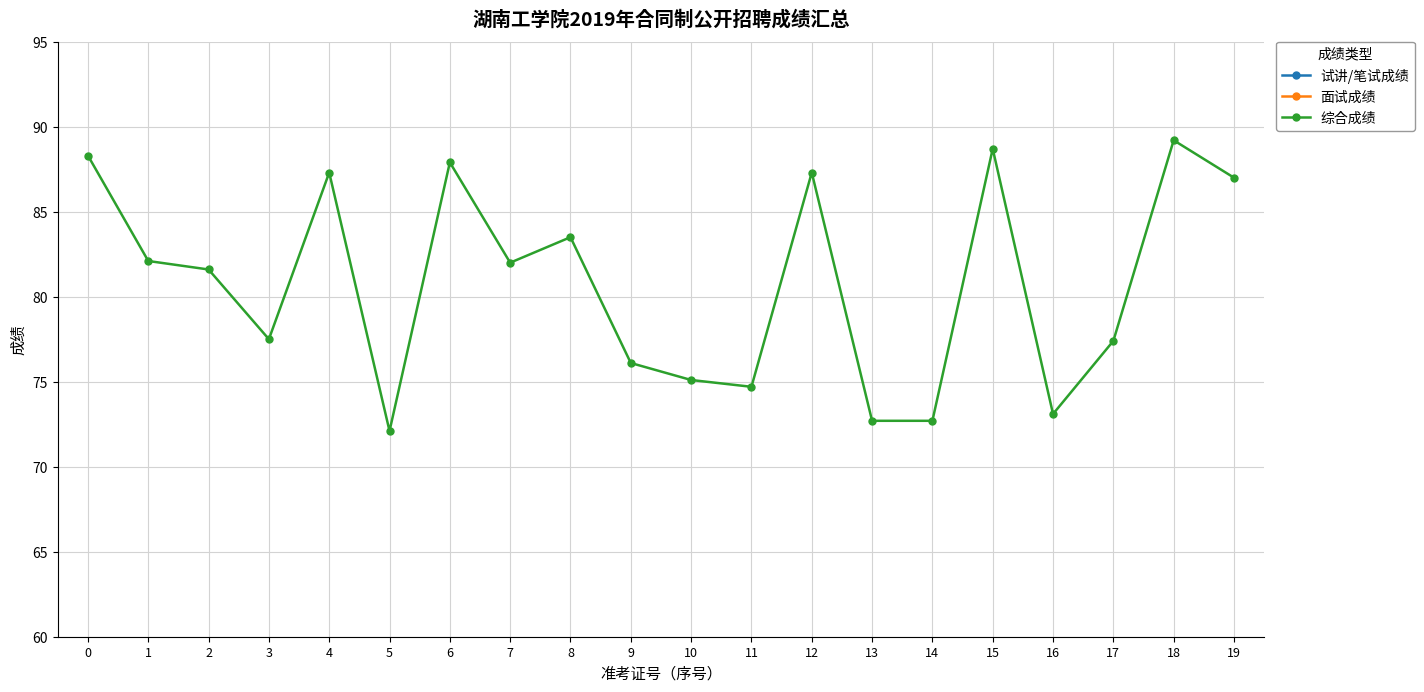

Reading left to right, what are all the values shown in this chart?

试讲/笔试成绩: 0=44.3	1=41.0	2=40.9	3=38.8	4=43.8	5=35.9	6=44.0	7=41.0	8=41.9	9=38.1	10=37.9	11=37.4	12=43.8	13=36.4	14=36.5	15=44.3	16=36.6	17=38.6	18=44.6	19=43.5
面试成绩: 0=44.0	1=41.1	2=40.7	3=38.7	4=43.5	5=36.2	6=43.9	7=41.0	8=41.6	9=38.0	10=37.2	11=37.3	12=43.5	13=36.3	14=36.2	15=44.4	16=36.5	17=38.8	18=44.6	19=43.5
综合成绩: 0=88.3	1=82.1	2=81.6	3=77.5	4=87.3	5=72.1	6=87.9	7=82.0	8=83.5	9=76.1	10=75.1	11=74.7	12=87.3	13=72.7	14=72.7	15=88.7	16=73.1	17=77.4	18=89.2	19=87.0